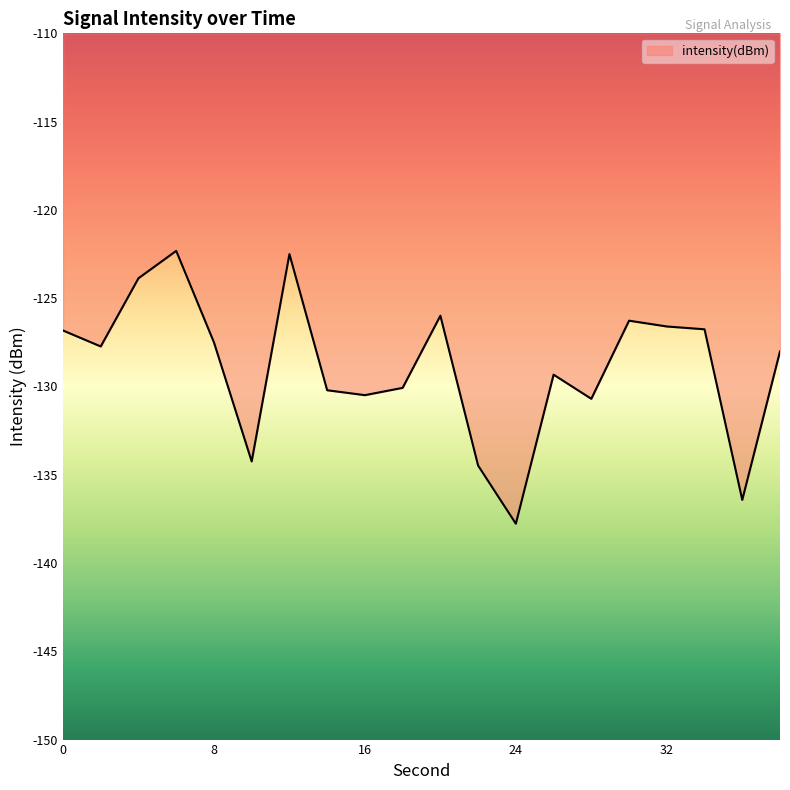

What is the maximum value shown in the chart?

-122.3